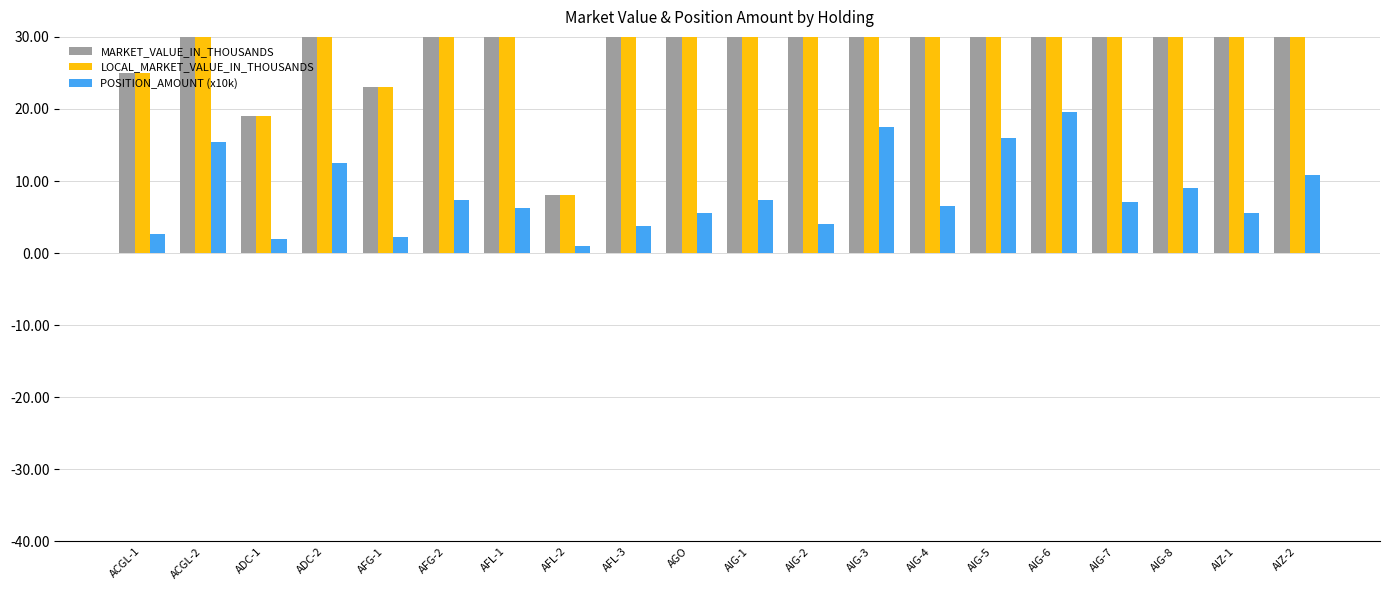

Which series has the largest total across all categories?

MARKET_VALUE_IN_THOUSANDS